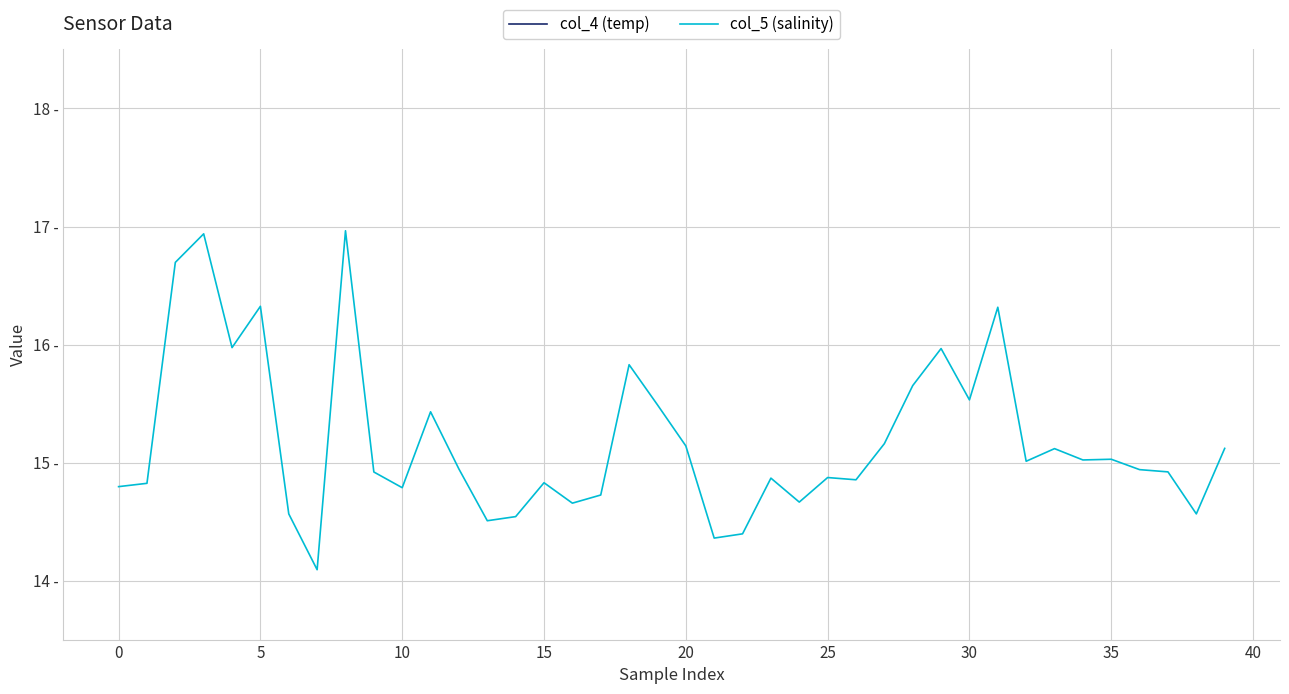

What is the label of the 11th point from the right?

29